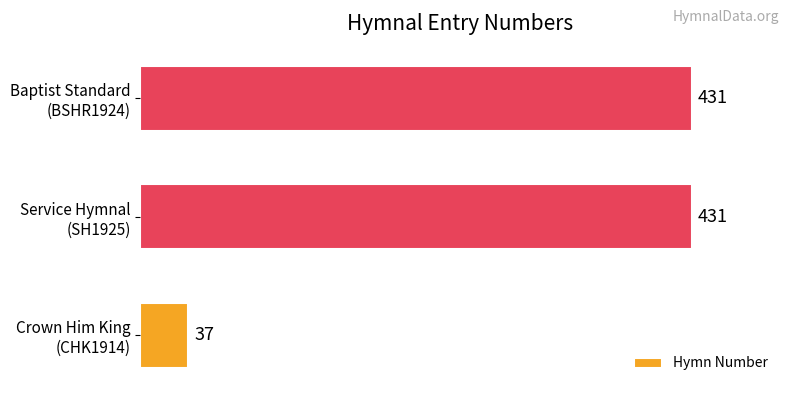

How many values are between 37 and 431?

3